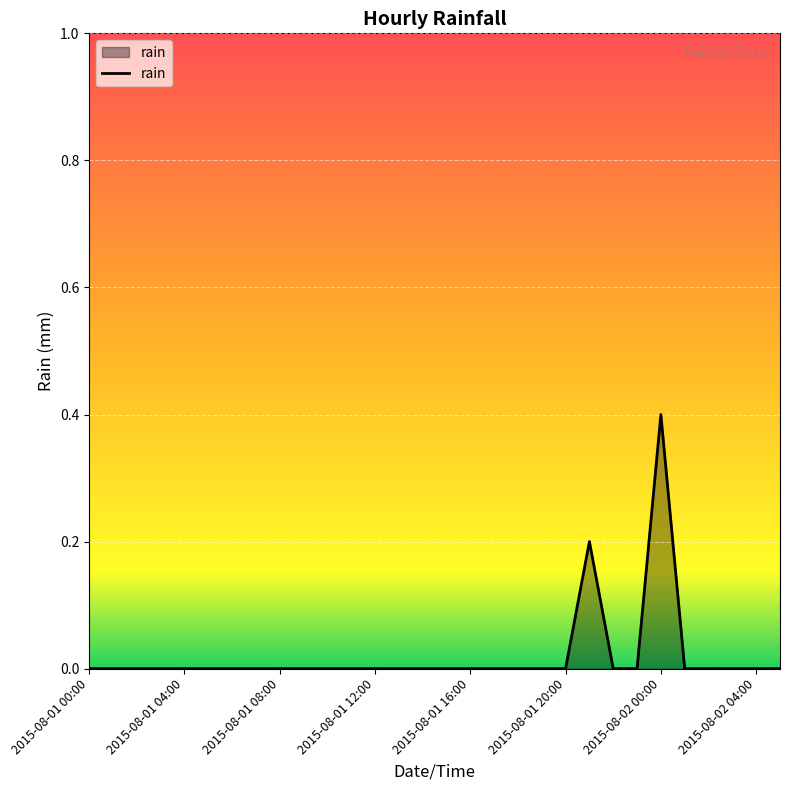

What is the maximum value shown in the chart?

0.4